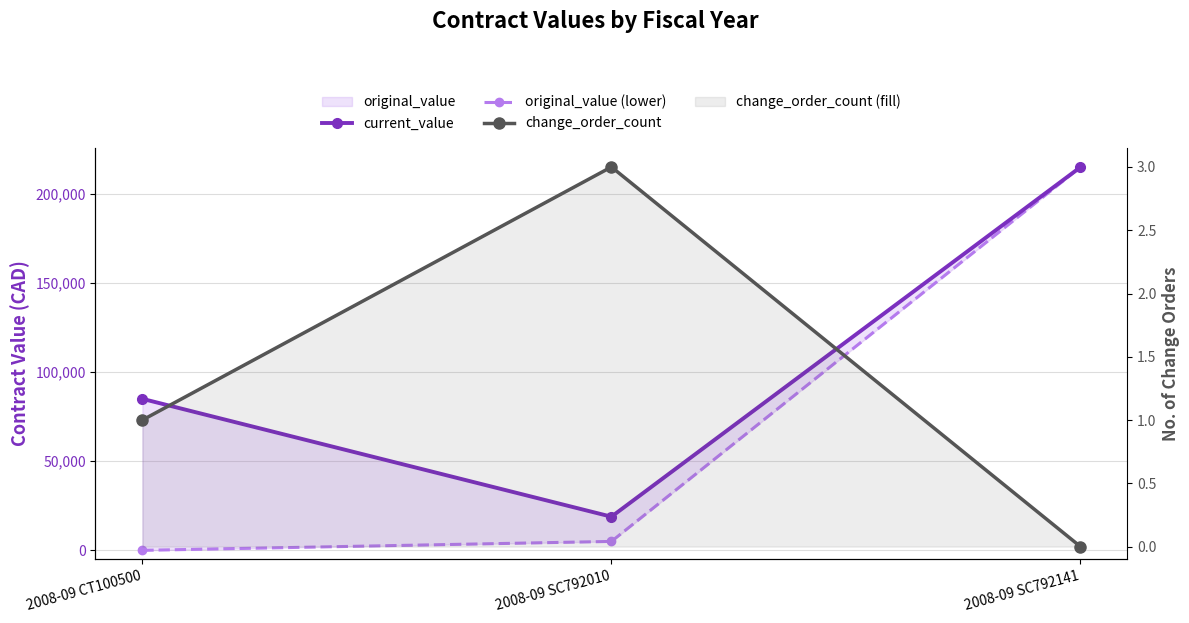

At how many categories does at least one series exceed 192429?

1